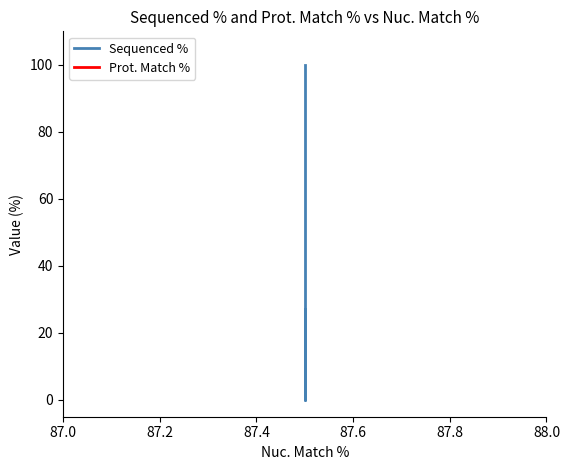

What are all the series names shown in the legend?

Sequenced %, Prot. Match %